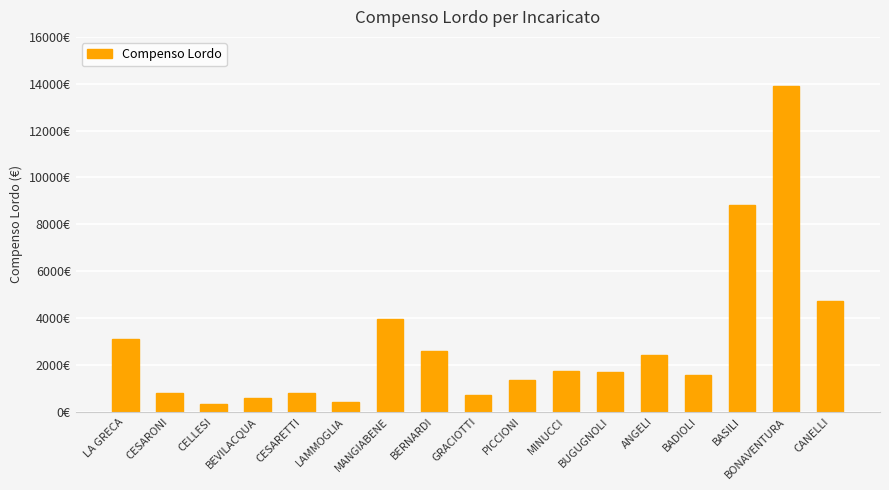

What is the ratio of the value at BUGUGNOLI to the value at BADIOLI?

1.1